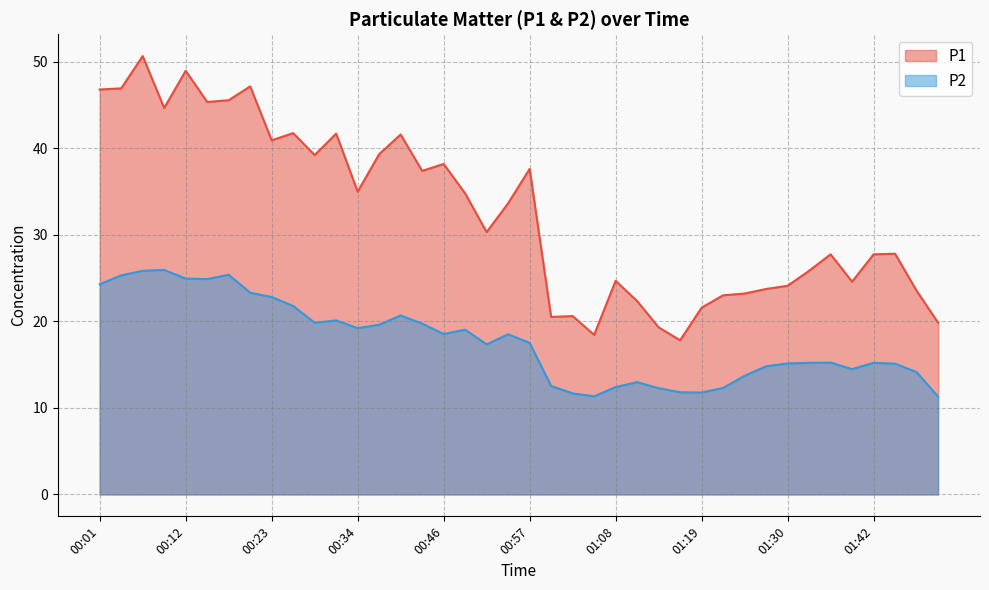

Rank the series by their average value, from highest to lowest.

P1, P2